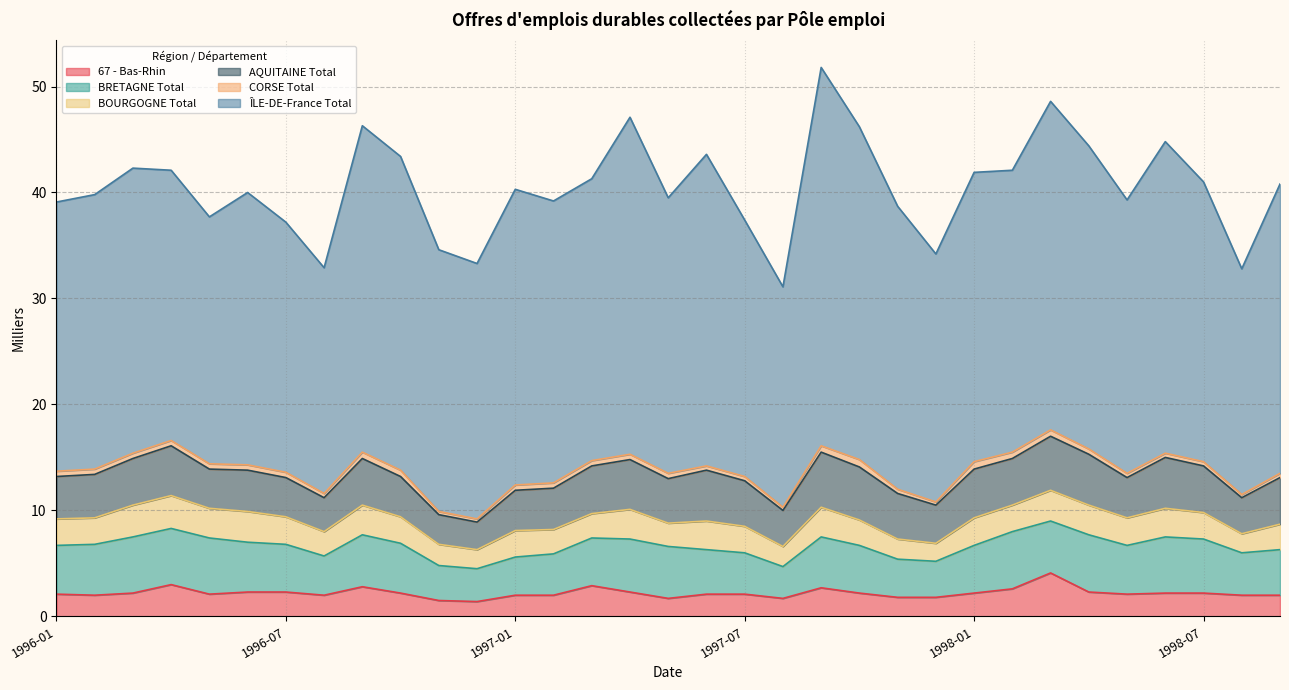

What is the lowest value of the BRETAGNE Total series?

3.0